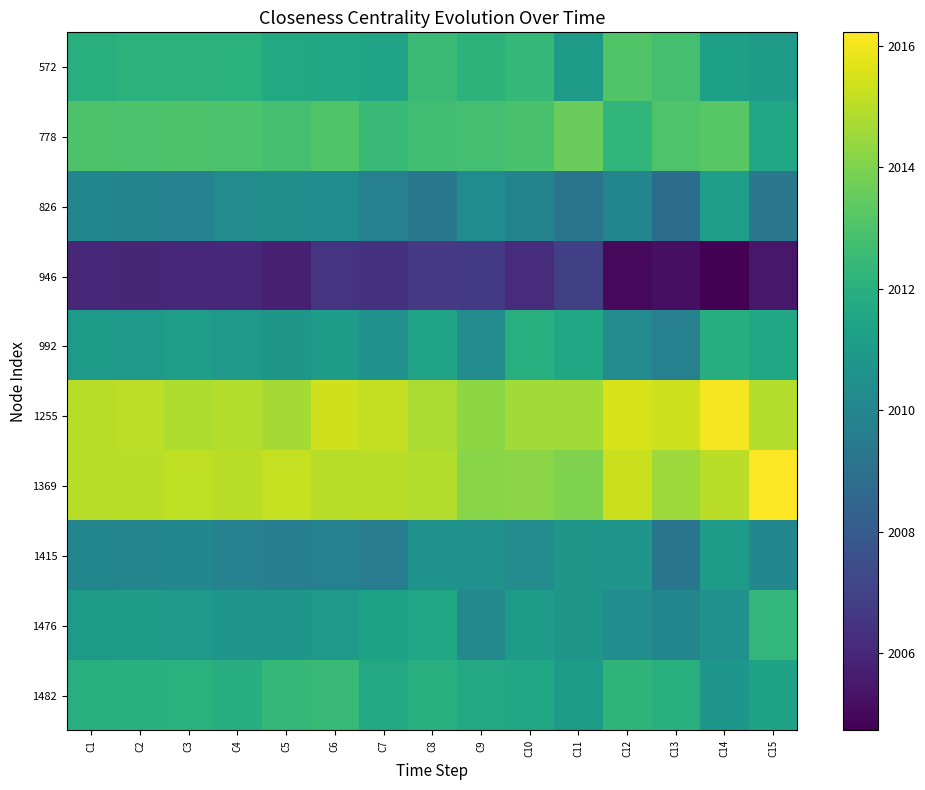

Reading left to right, extract all data points from this chart.

572: C1=2012.0	C2=2012.1	C3=2012.1	C4=2012.1	C5=2011.7	C6=2011.6	C7=2011.4	C8=2012.5	C9=2012.2	C10=2012.4	C11=2011.0	C12=2013.1	C13=2012.9	C14=2011.2	C15=2011.0
778: C1=2013.0	C2=2013.0	C3=2013.0	C4=2013.0	C5=2012.8	C6=2013.1	C7=2012.5	C8=2012.7	C9=2012.8	C10=2012.9	C11=2013.6	C12=2012.3	C13=2013.0	C14=2013.3	C15=2011.6
826: C1=2010.0	C2=2009.9	C3=2009.8	C4=2010.3	C5=2010.4	C6=2010.3	C7=2009.7	C8=2009.4	C9=2010.3	C10=2009.9	C11=2009.2	C12=2010.0	C13=2008.8	C14=2011.1	C15=2009.3
946: C1=2006.0	C2=2006.0	C3=2006.0	C4=2006.0	C5=2005.7	C6=2006.5	C7=2006.4	C8=2006.7	C9=2006.7	C10=2006.2	C11=2006.9	C12=2005.0	C13=2005.2	C14=2004.7	C15=2005.5
992: C1=2011.0	C2=2011.0	C3=2011.1	C4=2010.9	C5=2010.8	C6=2011.0	C7=2010.5	C8=2011.5	C9=2010.3	C10=2011.9	C11=2011.6	C12=2010.3	C13=2009.7	C14=2011.9	C15=2011.6
1255: C1=2015.0	C2=2015.1	C3=2014.8	C4=2014.9	C5=2014.7	C6=2015.4	C7=2015.2	C8=2014.7	C9=2014.3	C10=2014.6	C11=2014.6	C12=2015.5	C13=2015.4	C14=2016.1	C15=2014.9
1369: C1=2015.0	C2=2015.0	C3=2015.1	C4=2015.0	C5=2015.2	C6=2015.0	C7=2015.0	C8=2014.9	C9=2014.2	C10=2014.2	C11=2014.0	C12=2015.3	C13=2014.5	C14=2015.0	C15=2016.2
1415: C1=2010.0	C2=2010.0	C3=2010.1	C4=2009.8	C5=2009.6	C6=2009.8	C7=2009.6	C8=2010.6	C9=2010.5	C10=2010.3	C11=2010.8	C12=2010.7	C13=2009.2	C14=2011.1	C15=2010.1
1476: C1=2011.0	C2=2011.1	C3=2010.9	C4=2010.7	C5=2010.8	C6=2010.9	C7=2011.4	C8=2011.5	C9=2010.2	C10=2011.0	C11=2010.8	C12=2010.3	C13=2010.0	C14=2010.5	C15=2012.3
1482: C1=2012.0	C2=2012.0	C3=2012.1	C4=2011.9	C5=2012.4	C6=2012.5	C7=2011.7	C8=2012.0	C9=2011.7	C10=2011.6	C11=2011.0	C12=2012.3	C13=2012.0	C14=2010.8	C15=2011.3